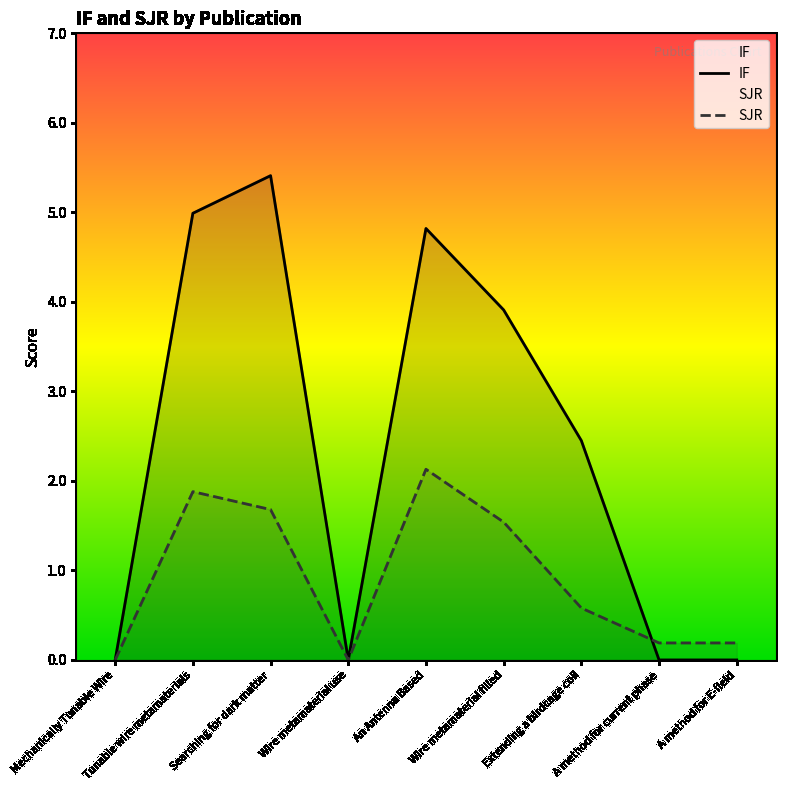

Where do IF and SJR first cross each other?

Extending a birdcage coil and A method for current phase